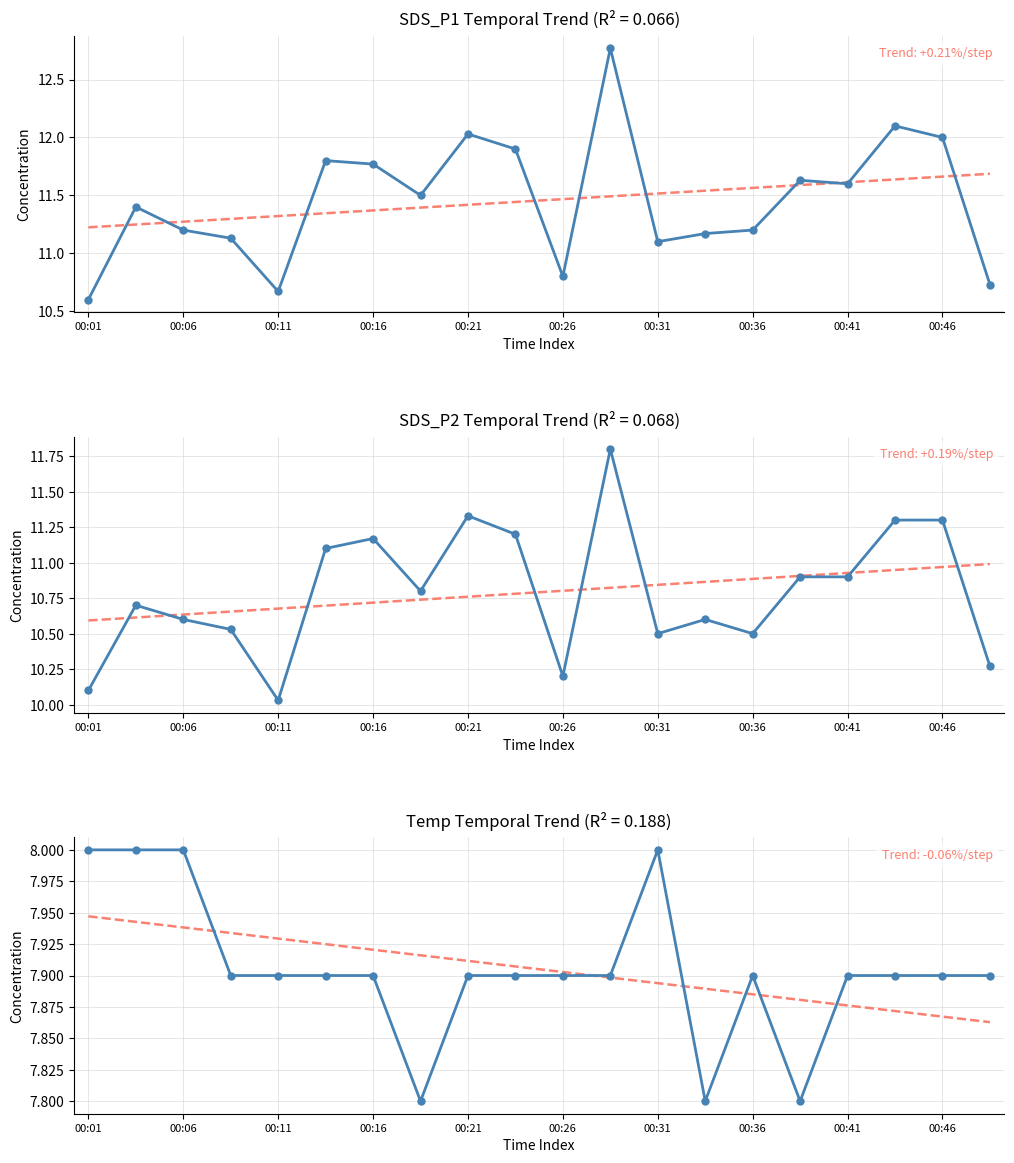

True or false: Temp and SDS_P1 intersect in this chart.

False